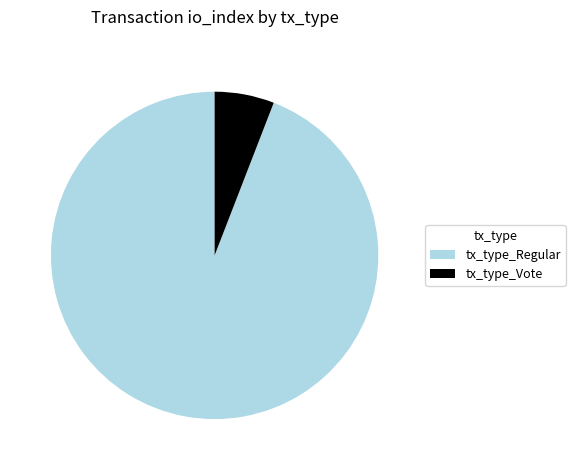

Rank the categories by value from lowest to highest.

tx_type_Vote, tx_type_Regular